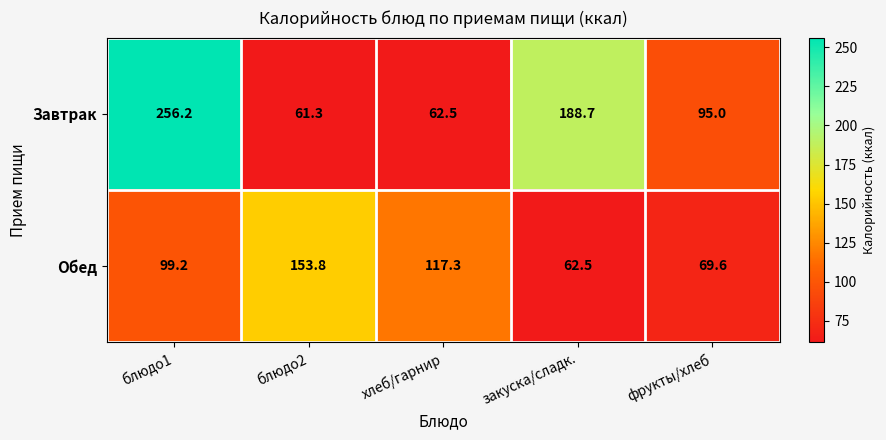

What is the total value across all series at хлеб/гарнир?

179.8